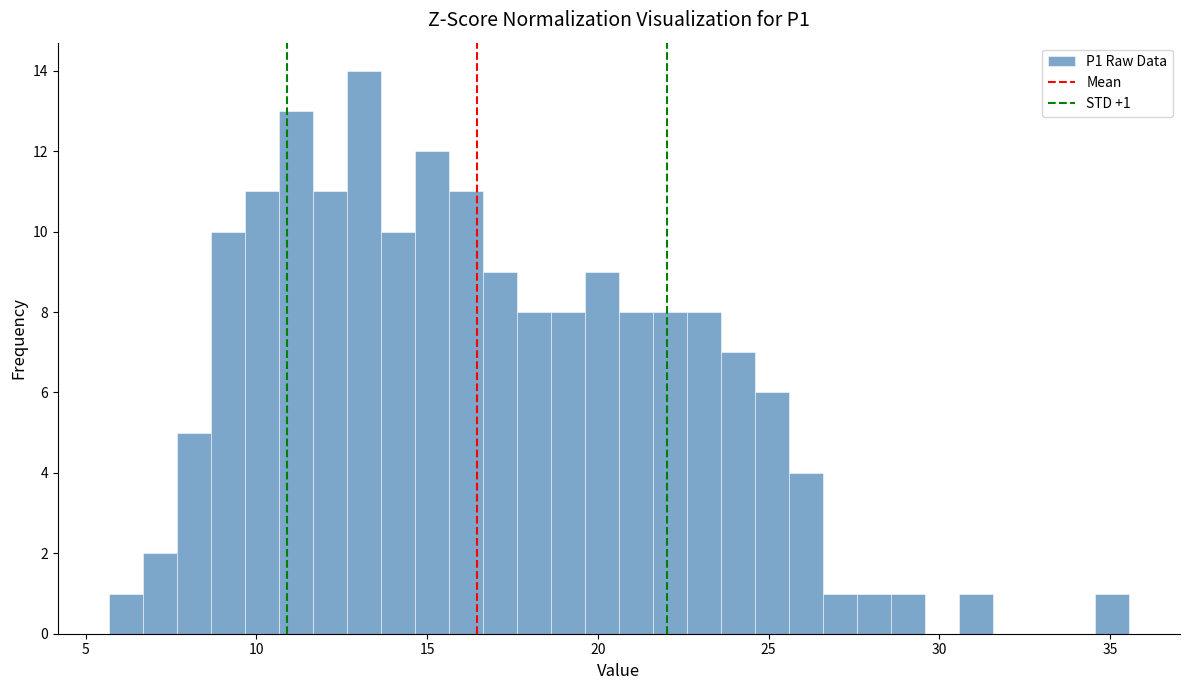

Around what value on the x-axis is the tallest bar? Give the approximate position of its centre, as read against the axis.

13.0